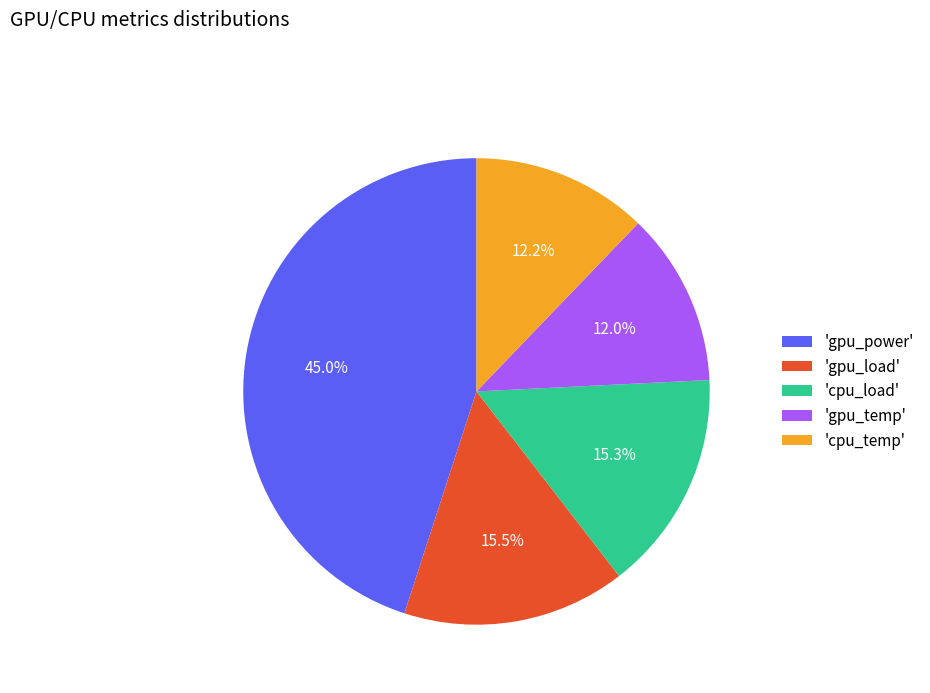

What percentage is NOT represented by 'gpu_temp'?

88.0%